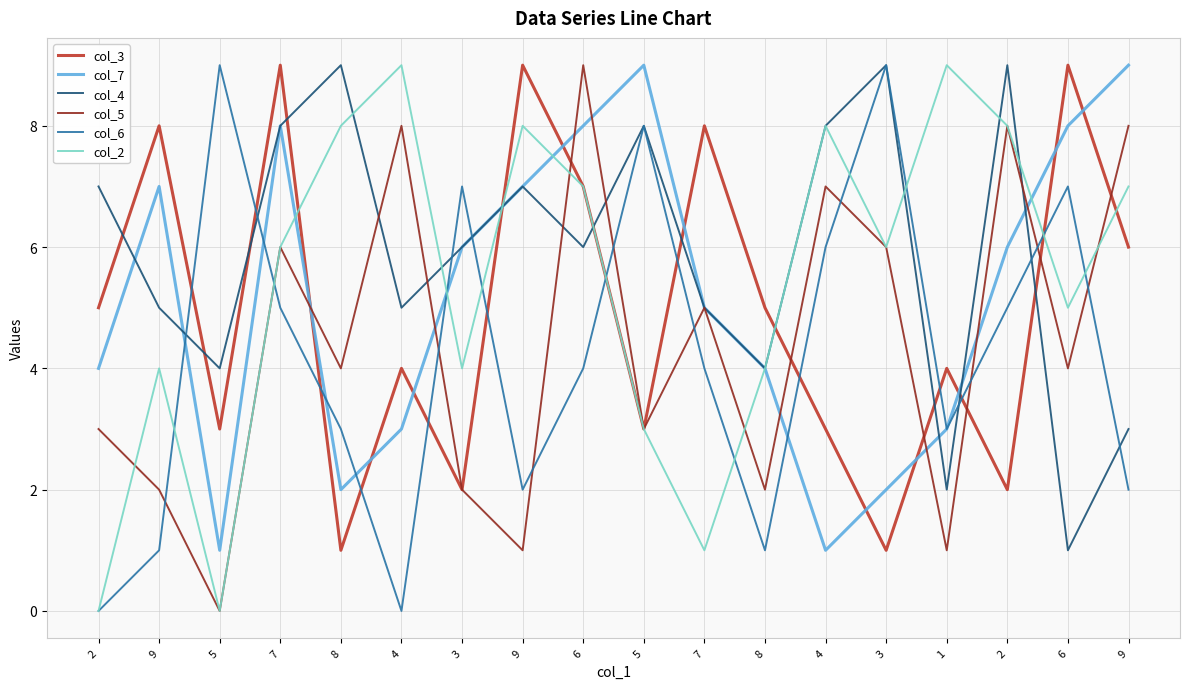

How many lines are shown in the chart?

6